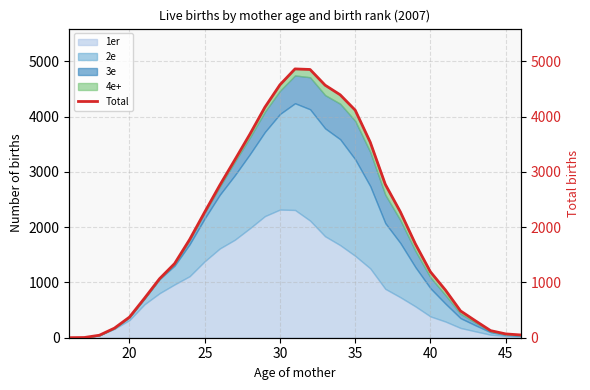

How many points are higher than both their immediate neighbors (excluding endpoints)?

1